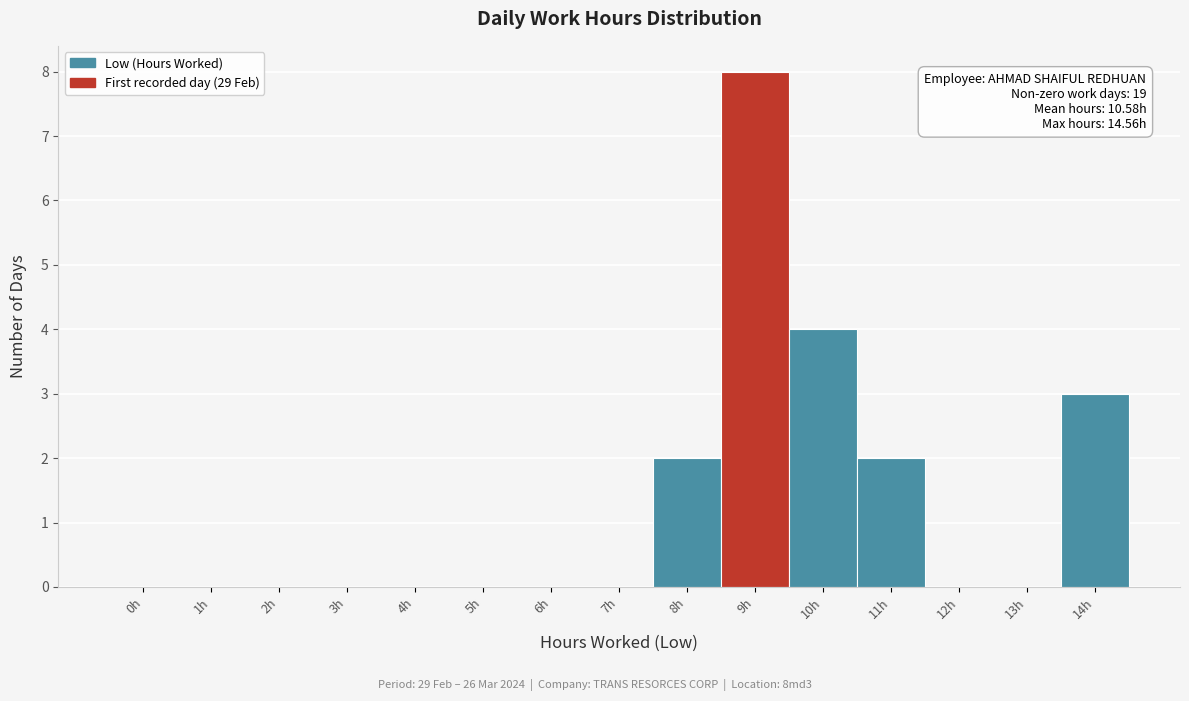

Reading left to right, transcribe all the data shown in this chart.

0h=0	1h=0	2h=0	3h=0	4h=0	5h=0	6h=0	7h=0	8h=2	9h=8	10h=4	11h=2	12h=0	13h=0	14h=3